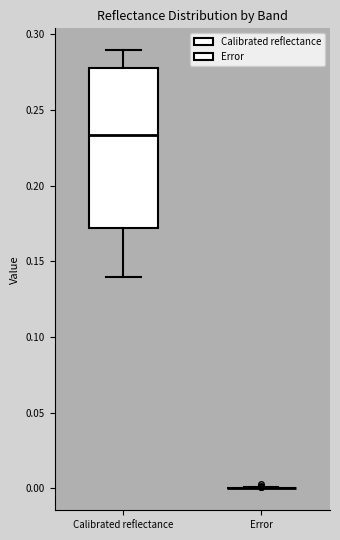

Reading left to right, read every box against the y-axis: the position of its median line, the range the box covers, and the ends of its whiskers. The values are not printed on the chart, so give them approximately, as read against the axis.

Calibrated reflectance: median 0.235, box 0.170 to 0.280, whiskers 0.140 to 0.290
Error: box collapsed to a line at 0.000, whiskers 0.000 to 0.000